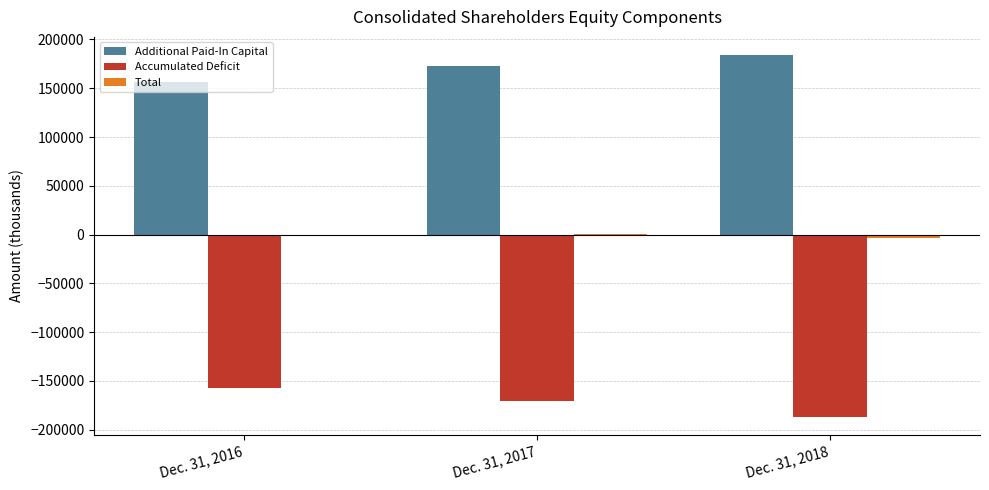

Are the bars horizontal?

No